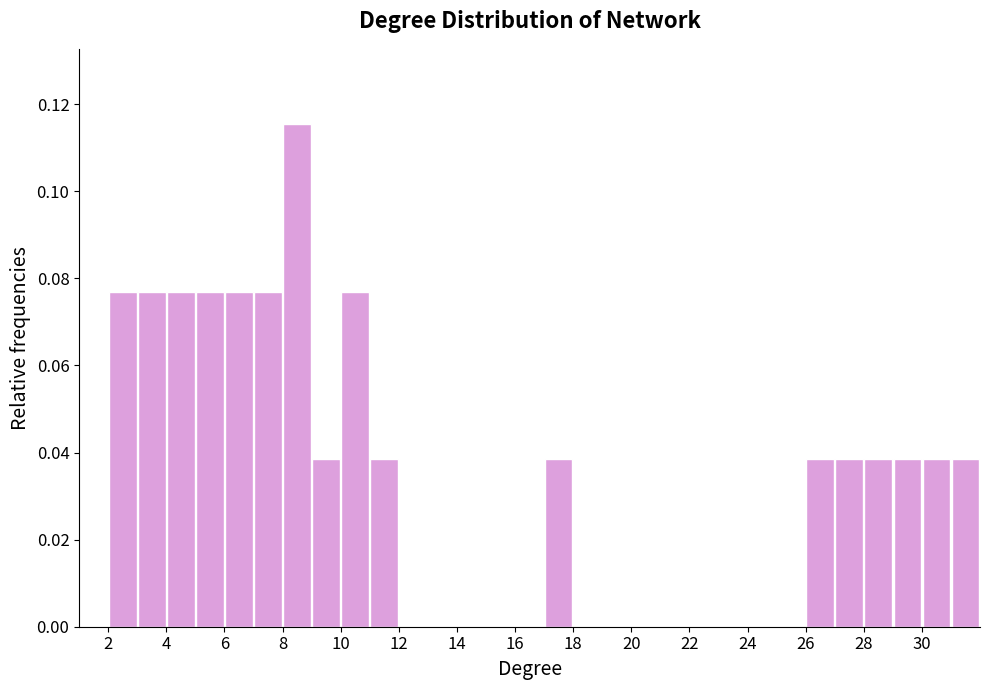

Which range on the x-axis has the tallest bar?

8 to 9